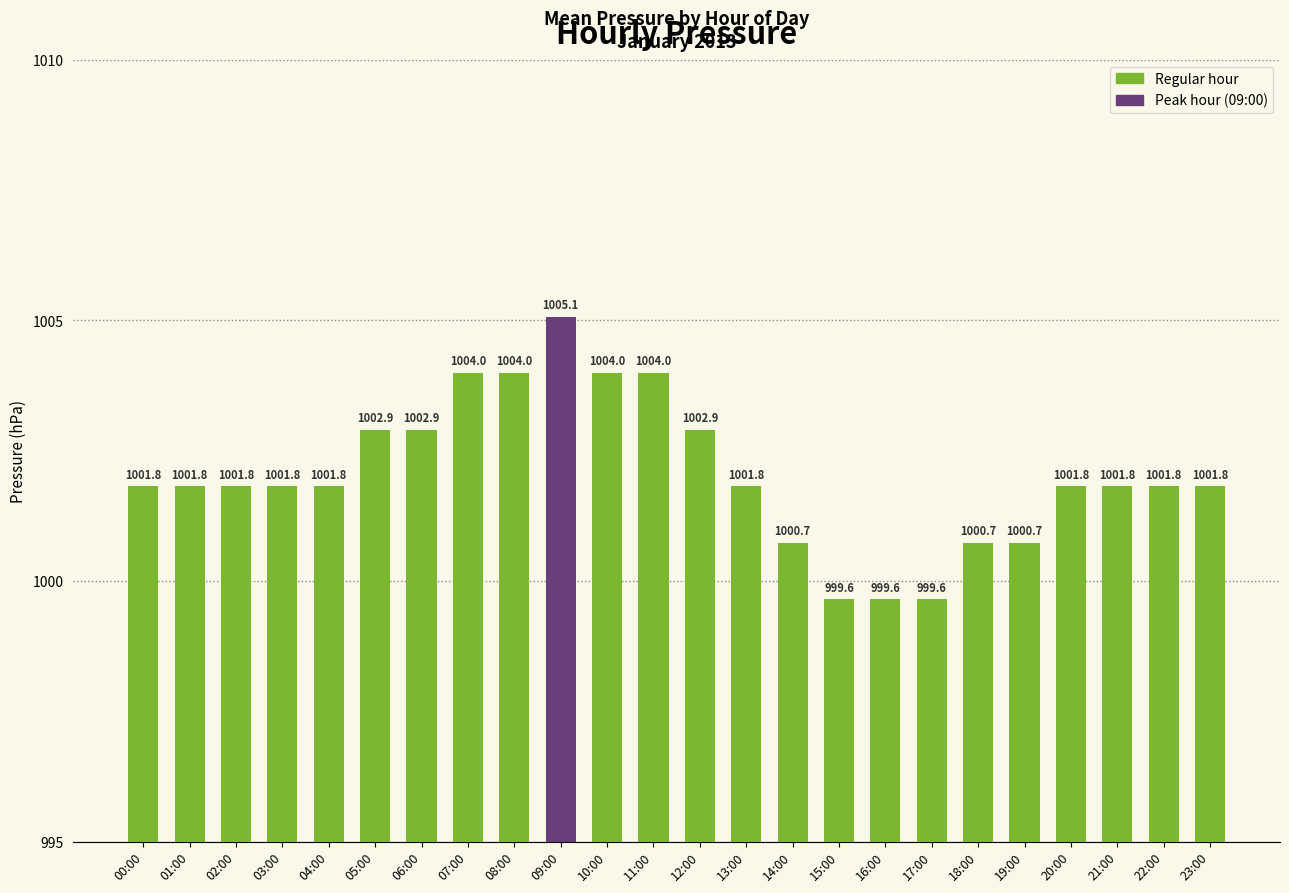

Between 03:00 and 05:00, which is larger?

05:00